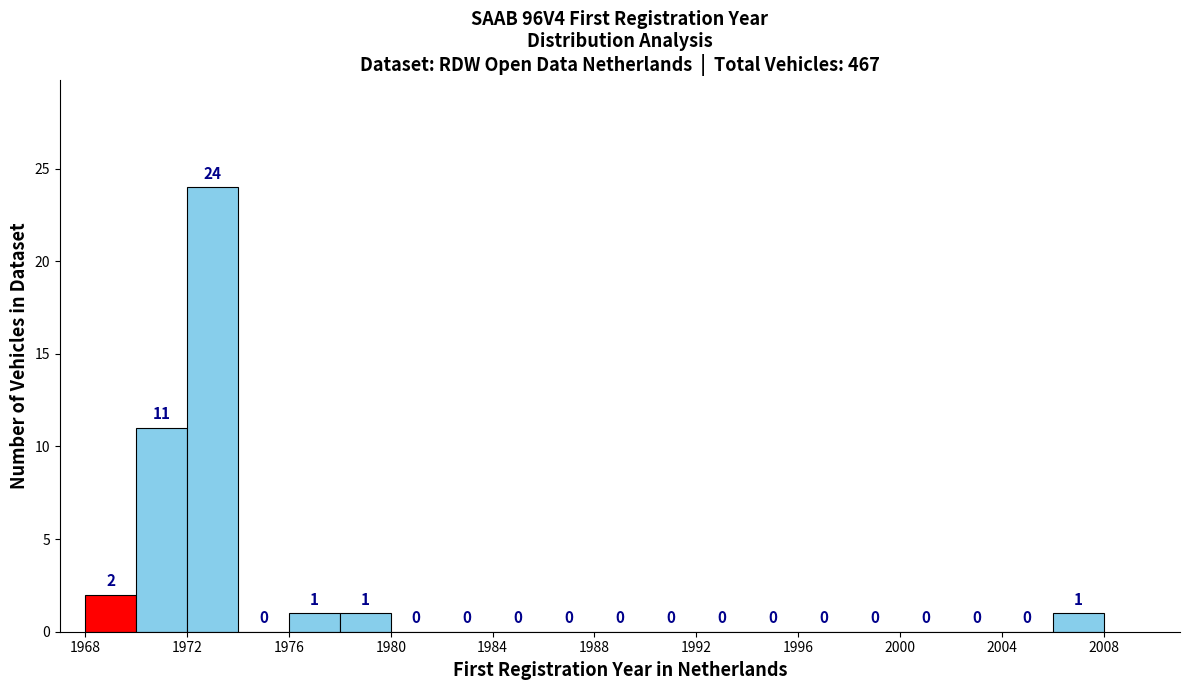

Reading left to right, list every bar in this chart as the range it spans on the x-axis followed by its height.

1968 to 1970: 2
1970 to 1972: 11
1972 to 1974: 24
1974 to 1976: 0
1976 to 1978: 1
1978 to 1980: 1
1980 to 1982: 0
1982 to 1984: 0
1984 to 1986: 0
1986 to 1988: 0
1988 to 1990: 0
1990 to 1992: 0
1992 to 1994: 0
1994 to 1996: 0
1996 to 1998: 0
1998 to 2000: 0
2000 to 2002: 0
2002 to 2004: 0
2004 to 2006: 0
2006 to 2008: 1